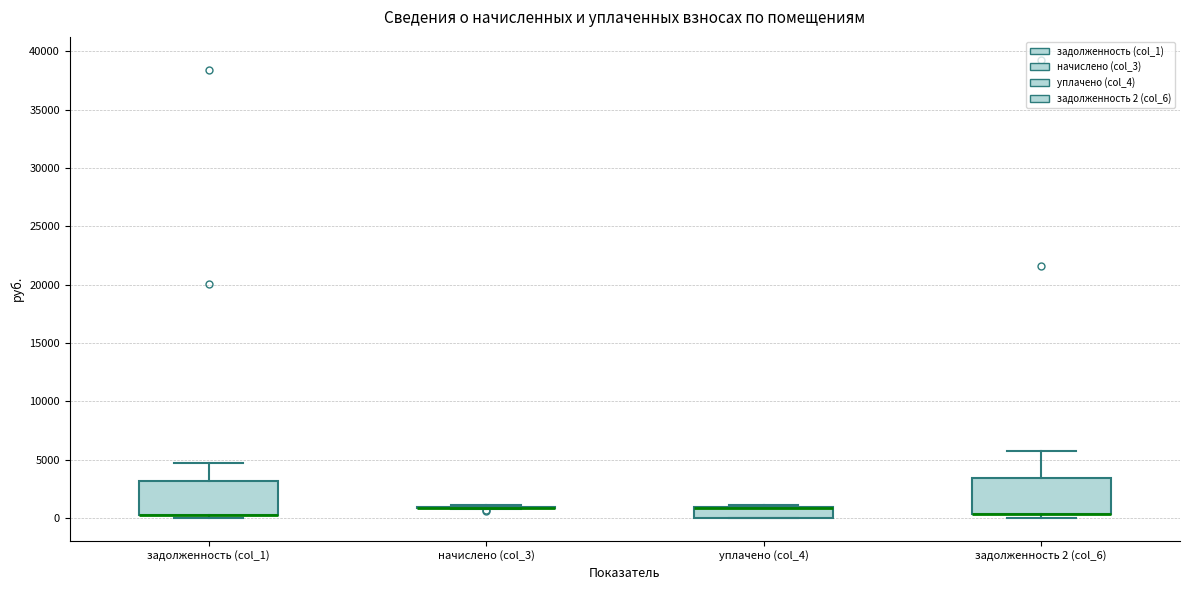

Where is the lower edge of the box for задолженность (col_1) on the y-axis? The values are not printed on the chart, so give them approximately, as read against the axis.

500